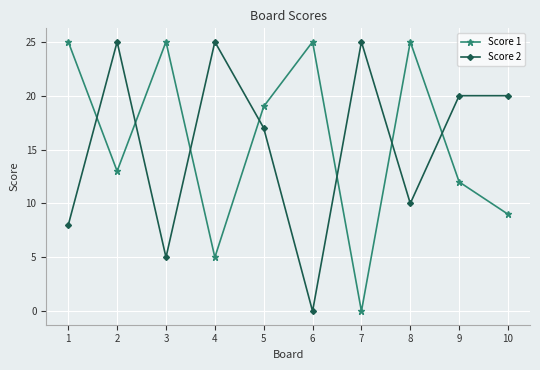

Is this an area chart (filled region under the line)?

No